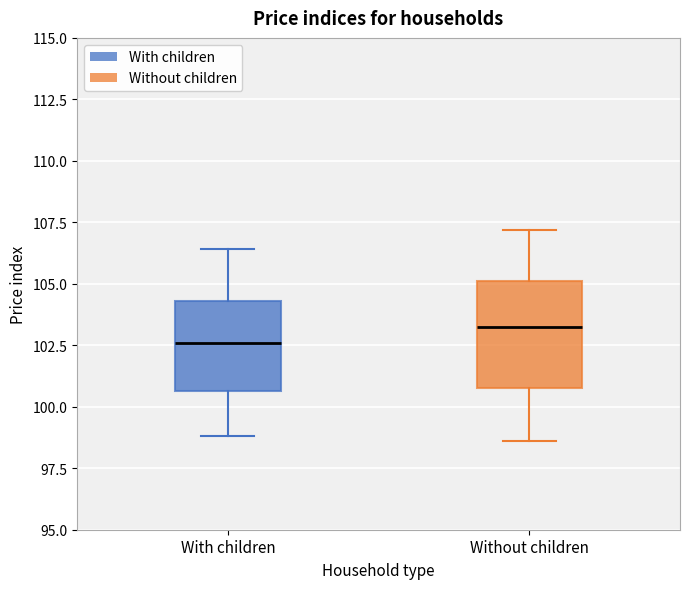

Where does the lower whisker of the box for With children end on the y-axis? The values are not printed on the chart, so give them approximately, as read against the axis.

99.0